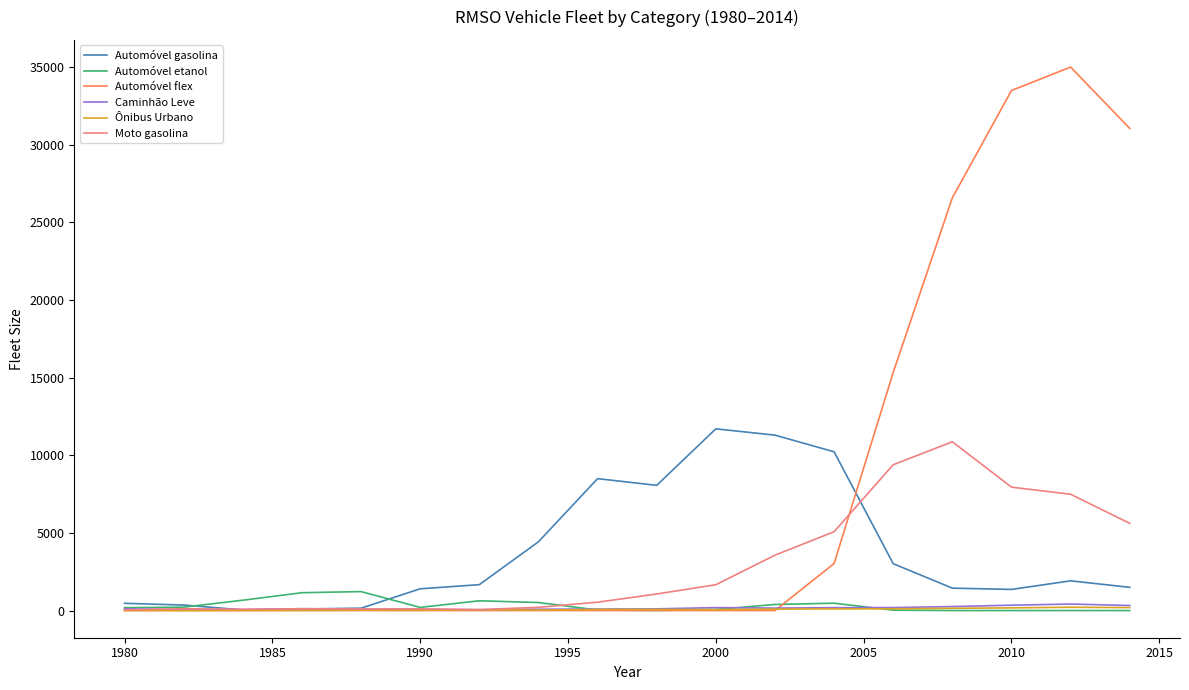

Which series has the widest spread of values?

Automóvel flex